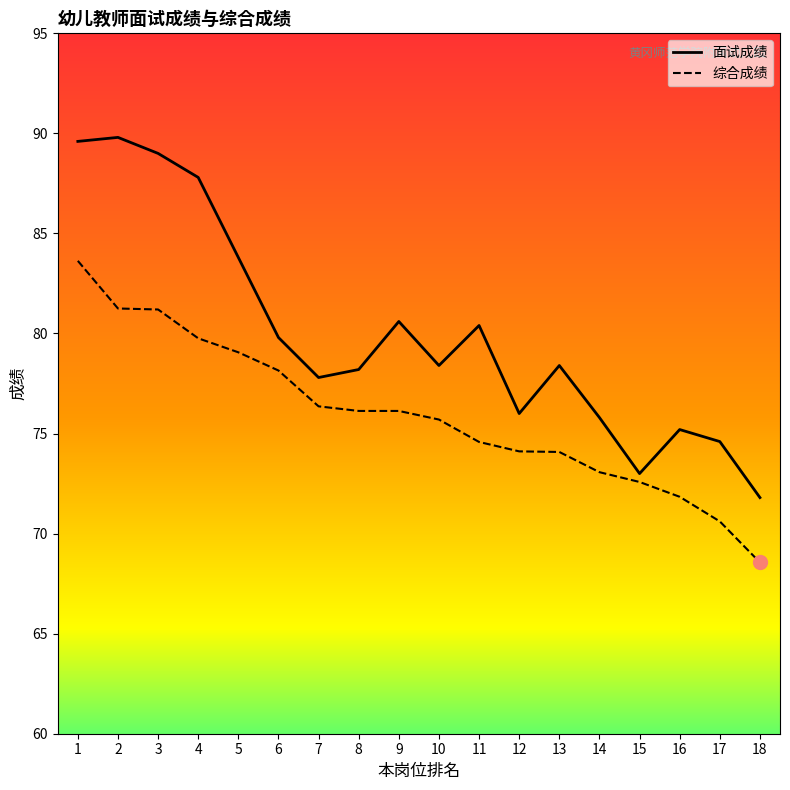

Between 8 and 18, which series saw the biggest shift?

综合成绩